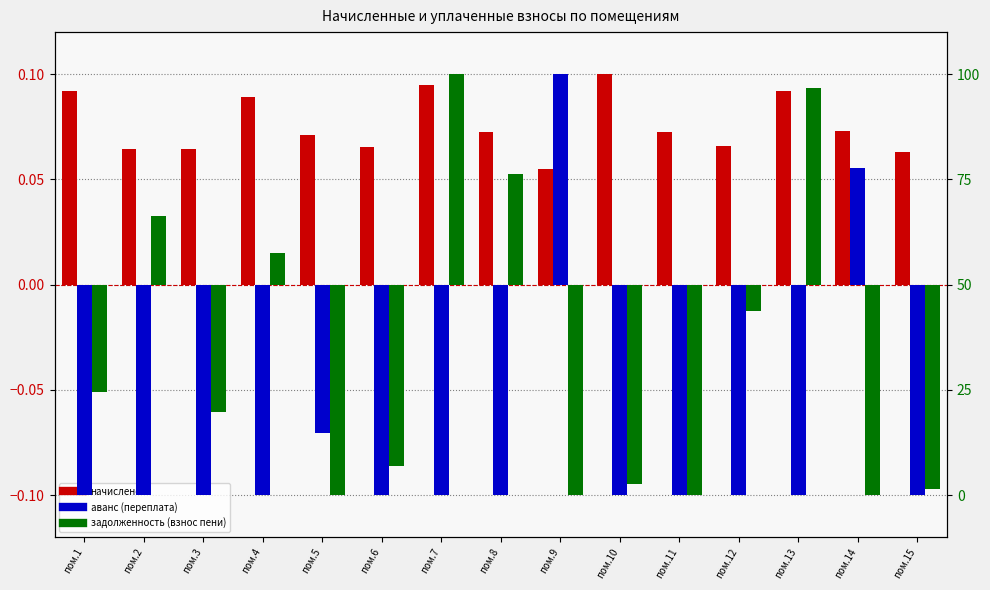

Is the value of начислено at пом.4 greater than the value of задолженность (взнос пени) at пом.5?

Yes